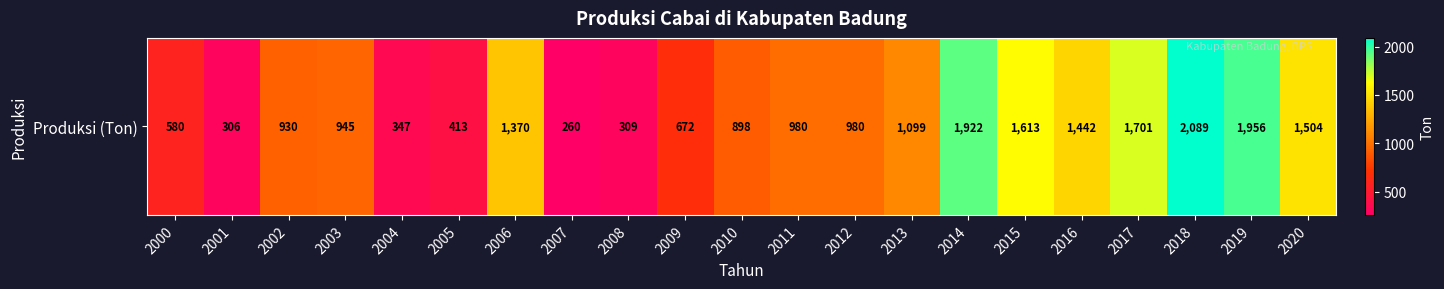

Rank the categories by value from lowest to highest.

2007, 2001, 2008, 2004, 2005, 2000, 2009, 2010, 2002, 2003, 2011, 2012, 2013, 2006, 2016, 2020, 2015, 2017, 2014, 2019, 2018